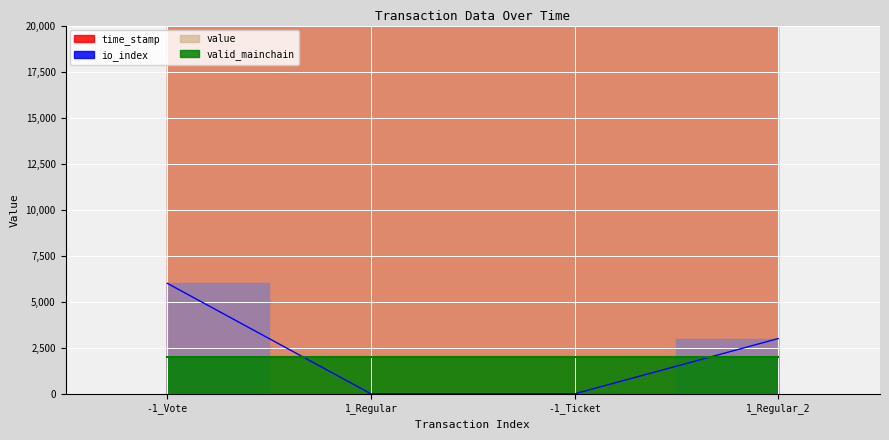

Between -1_Vote and 1_Regular_2, which series saw the biggest shift?

io_index